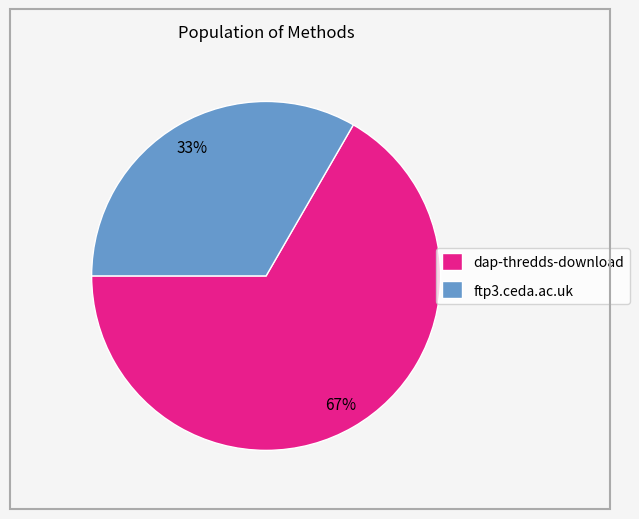

Combined, do dap-thredds-download and ftp3.ceda.ac.uk account for over 50%?

Yes